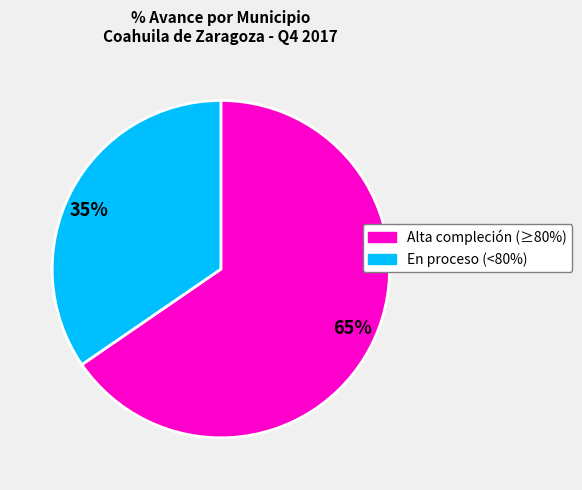

How many slices are in this pie chart?

2